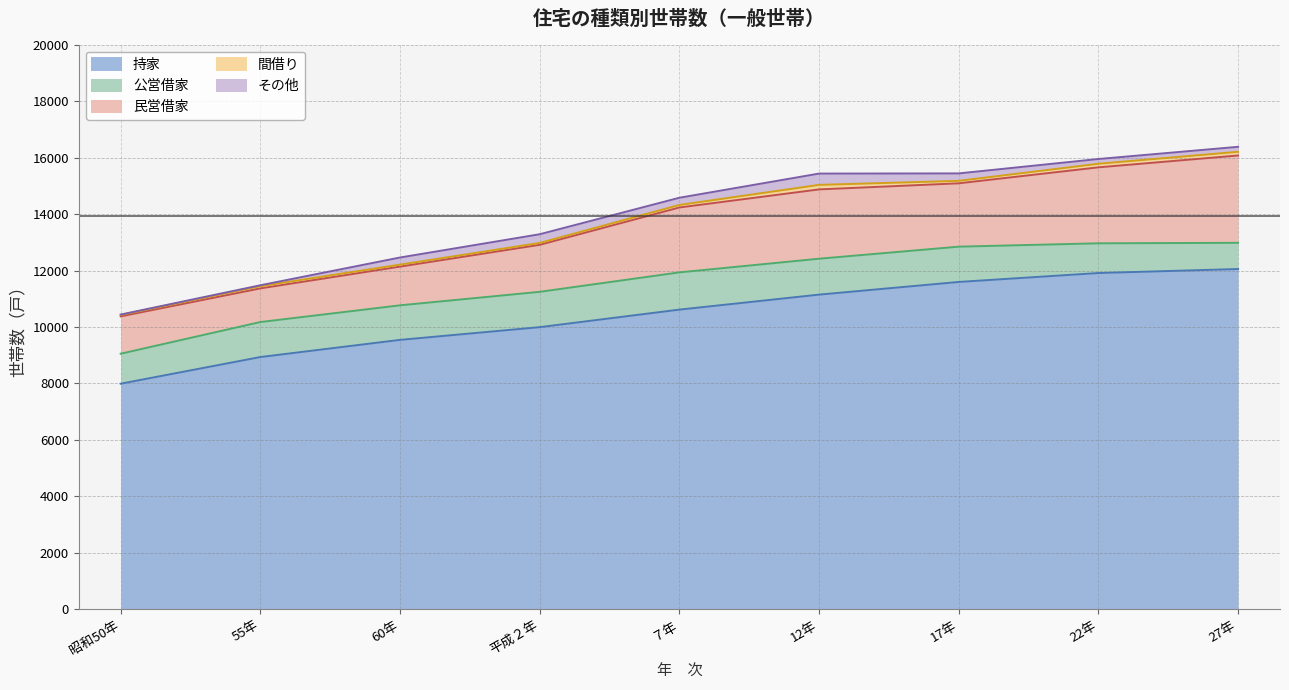

Rank the series by their maximum value, from lowest to highest.

間借り, その他, 公営借家, 民営借家, 持家